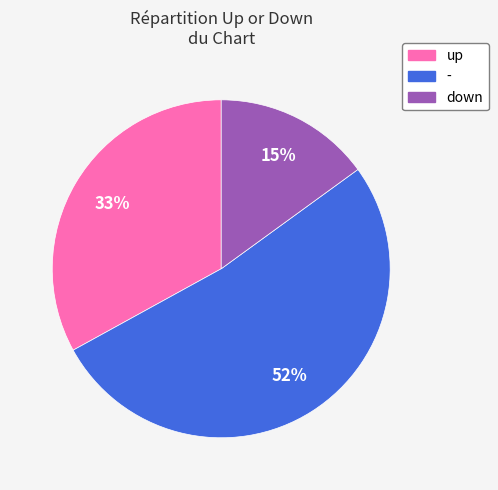

What is the majority slice?

-